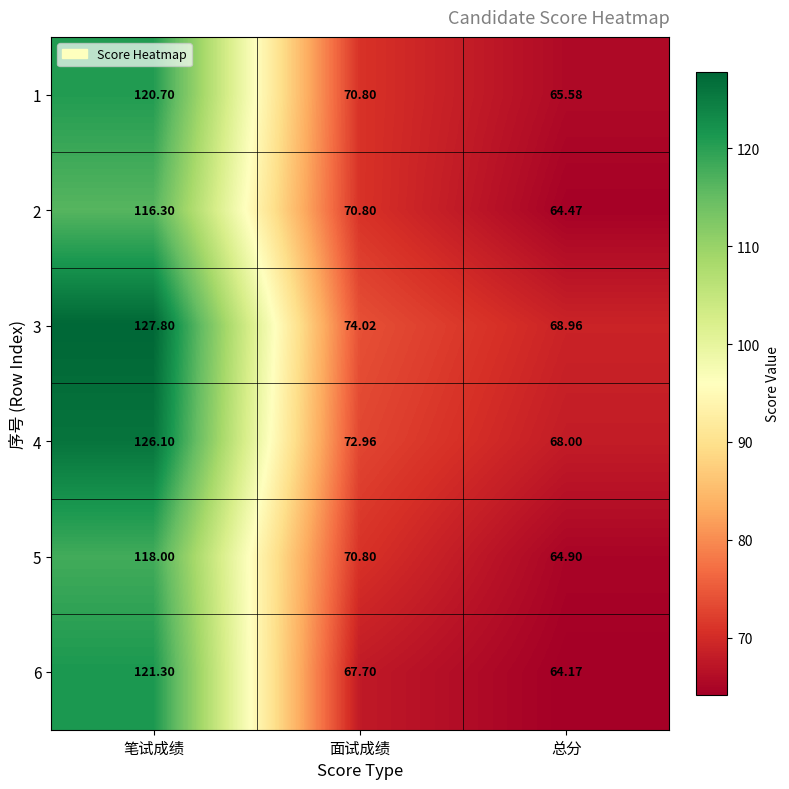

Which series has the widest spread of values?

3